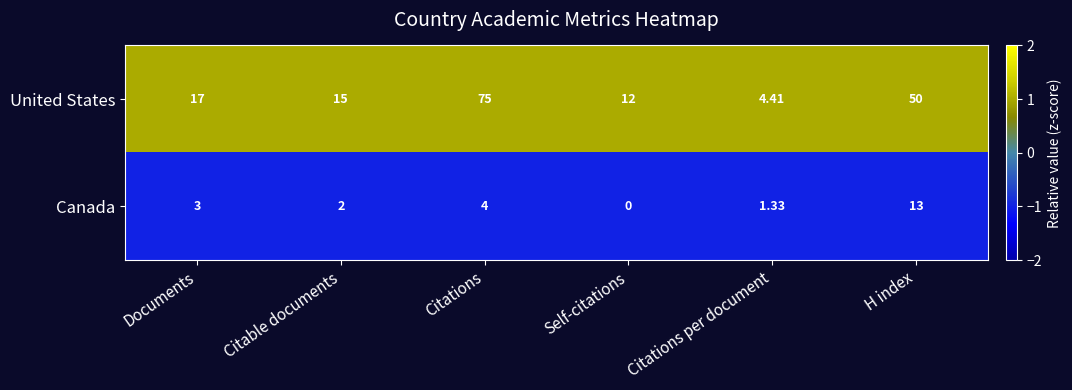

At which label does Canada reach its minimum?

Self-citations